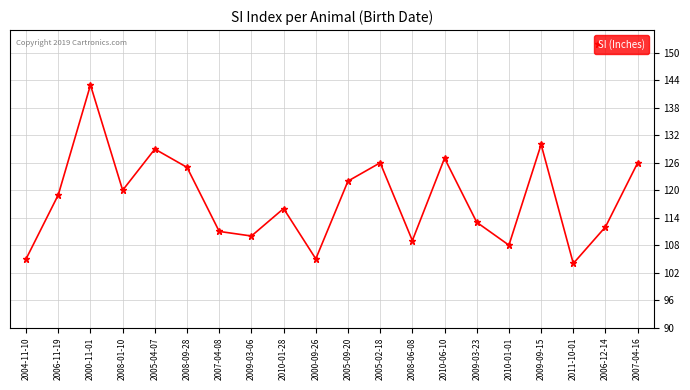

What position from the right is 2006-11-19?

19